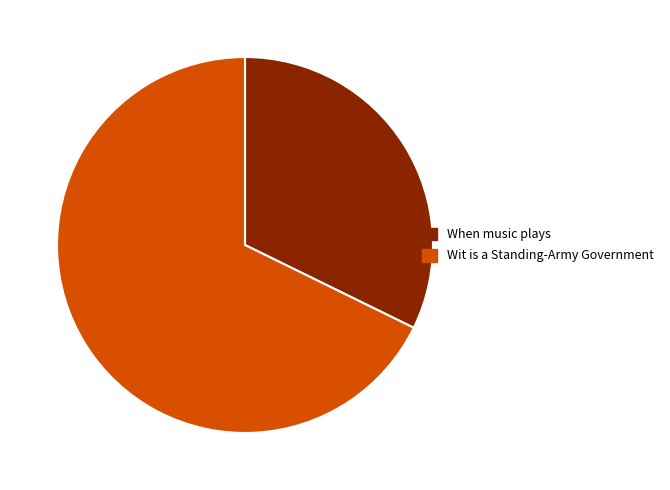

What is the majority slice?

Wit is a Standing-Army Government